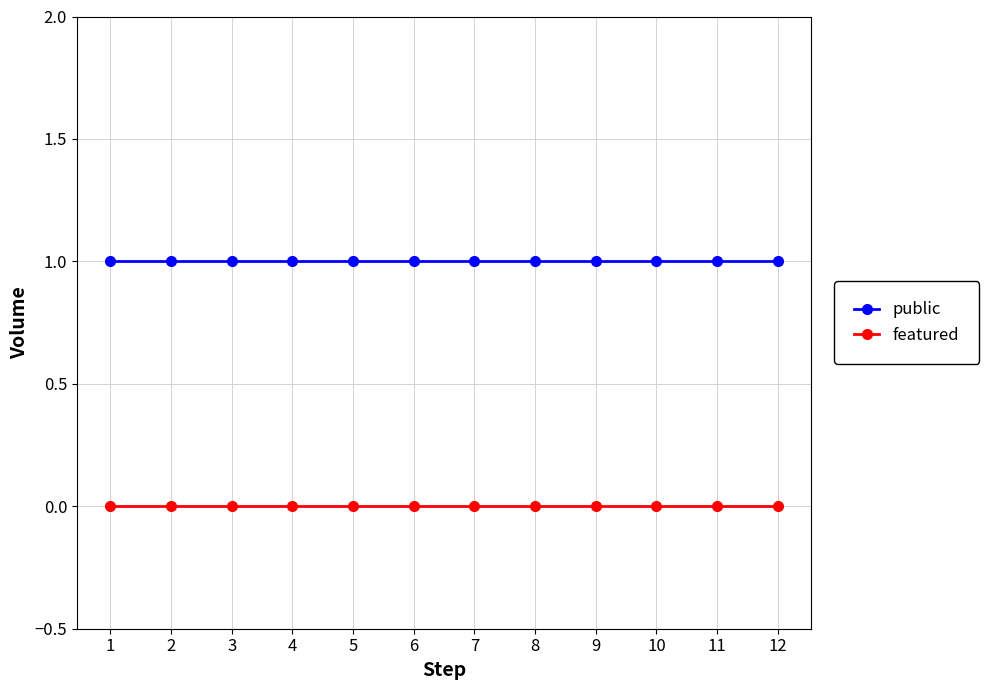

Reading left to right, list all the values displayed in this chart.

public: 1	1	1	1	1	1	1	1	1	1	1	1
featured: 0	0	0	0	0	0	0	0	0	0	0	0